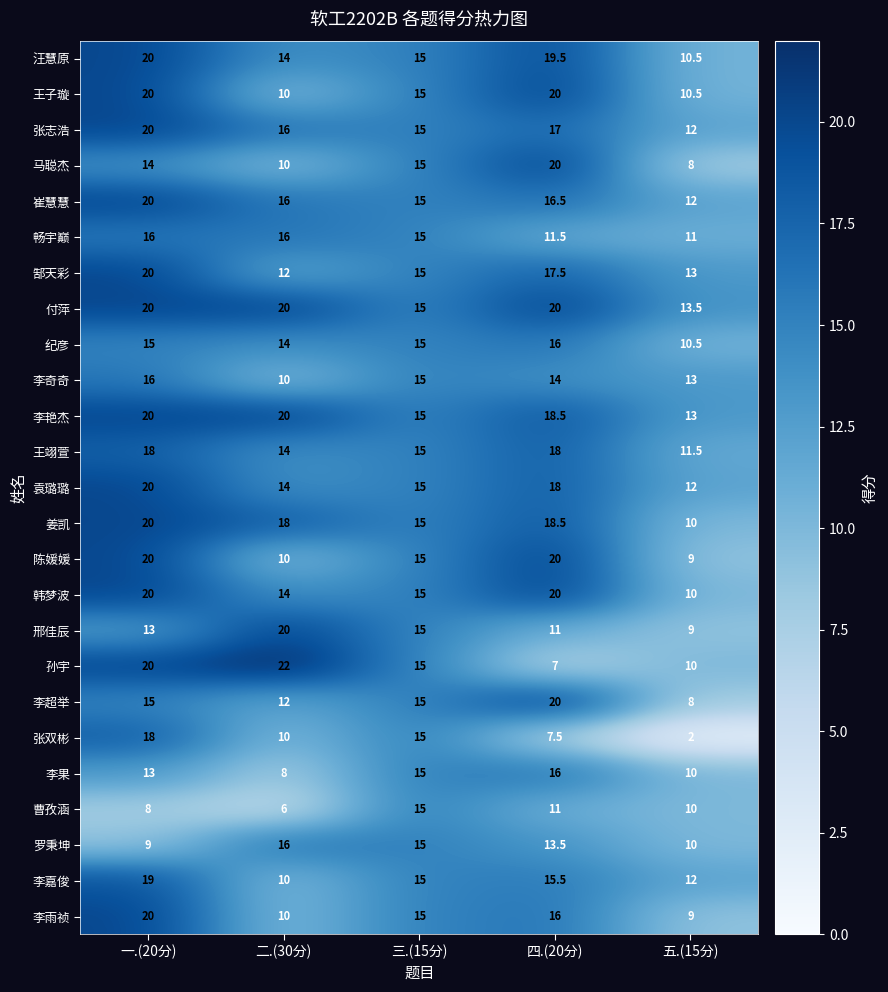

How many 王翊萱 values are between 14 and 18?

4